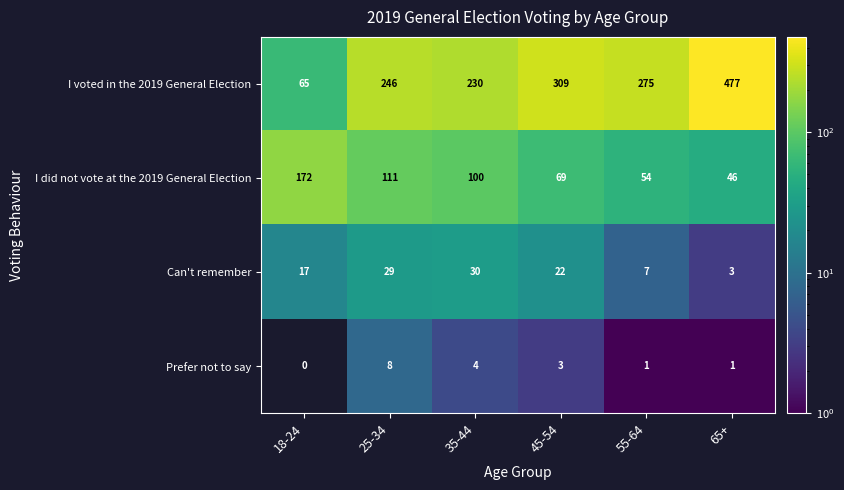

What is the average value of the I did not vote at the 2019 General Election series?

92